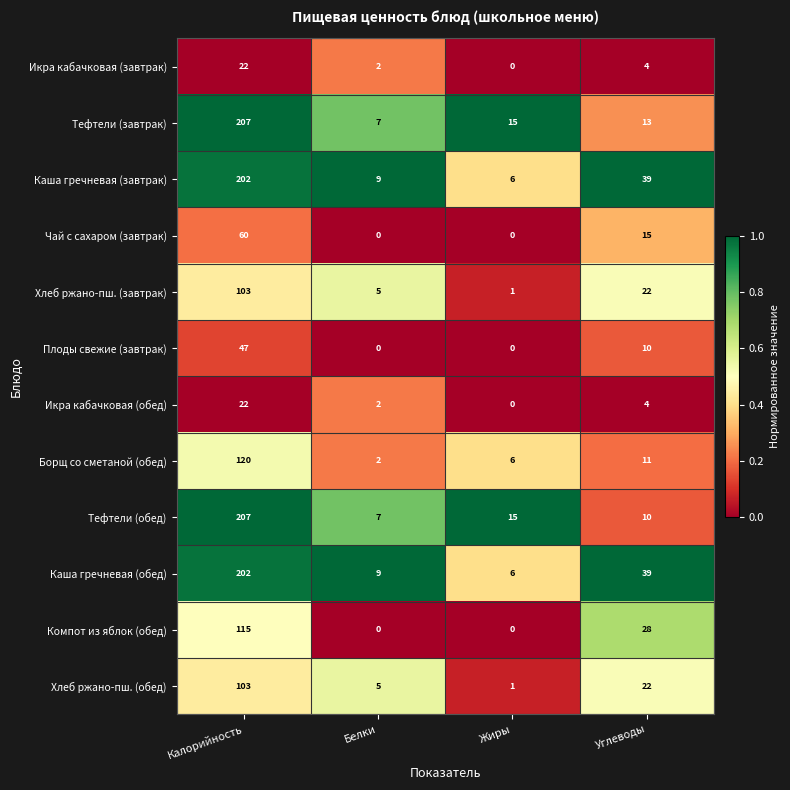

True or false: Борщ со сметаной (обед) has a value of 11 at Углеводы.

True